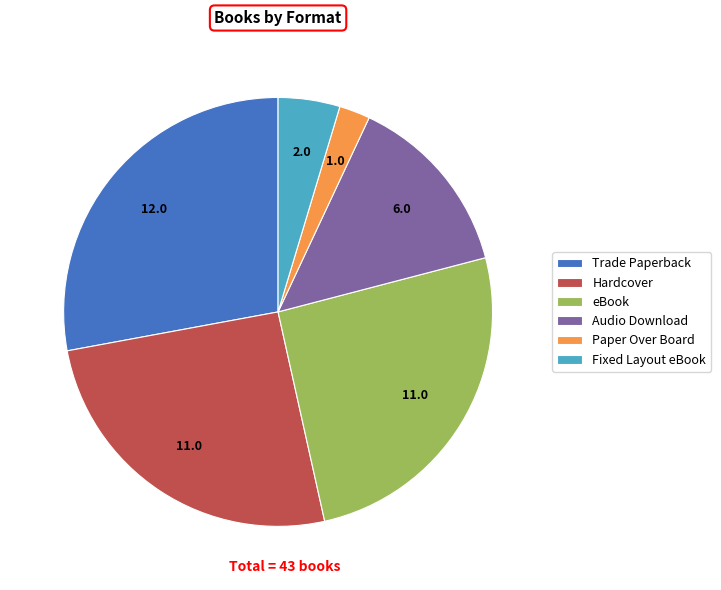

The Fixed Layout eBook slice represents 10% of the pie. True or false?

False